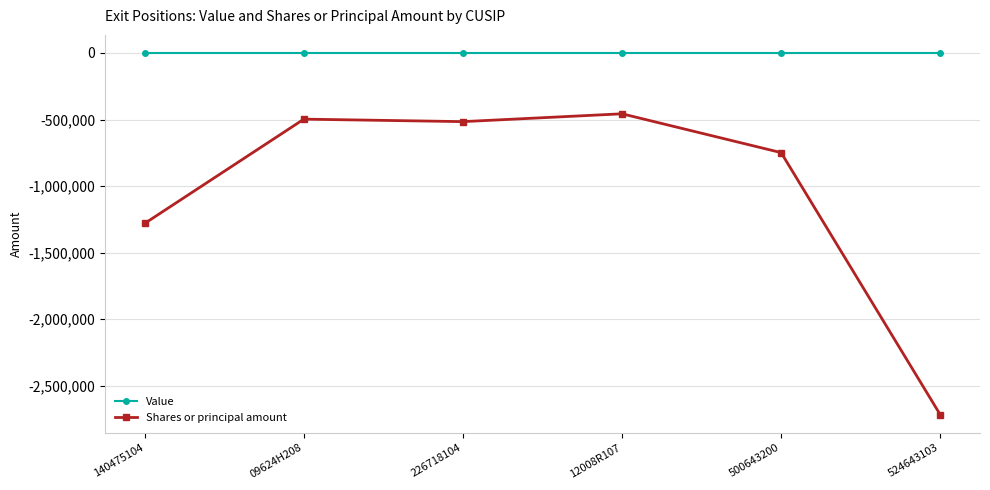

Reading left to right, what are all the values shown in this chart?

Value: 140475104=0	09624H208=0	226718104=0	12008R107=0	500643200=0	524643103=0
Shares or principal amount: 140475104=-1279664	09624H208=-496929	226718104=-515638	12008R107=-456800	500643200=-748452	524643103=-2716346